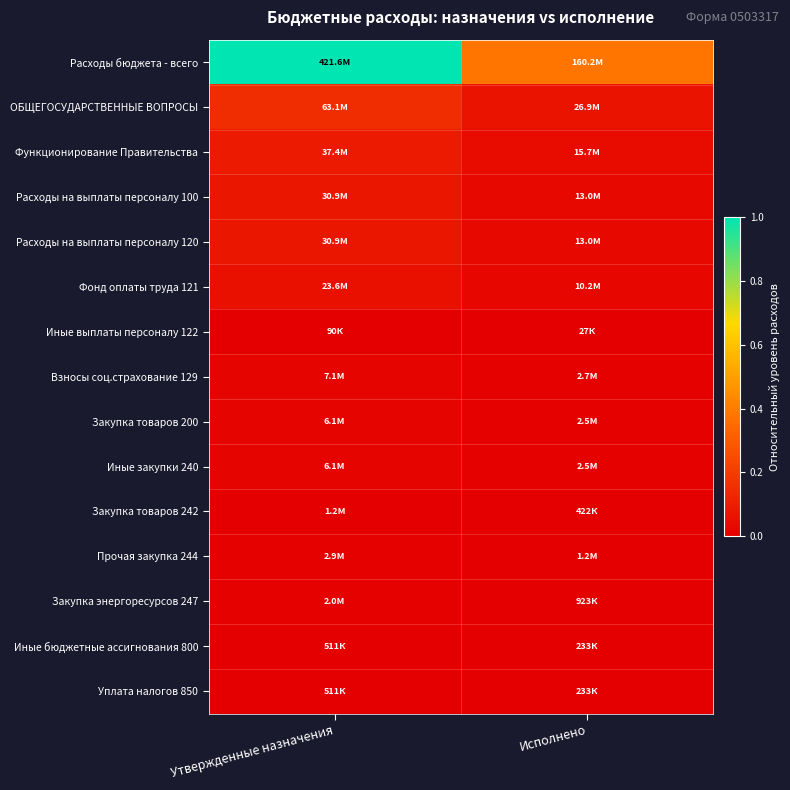

Reading left to right, transcribe all the data shown in this chart.

Расходы бюджета - всего: Утвержденные назначения=1.0	Исполнено=0.4
ОБЩЕГОСУДАРСТВЕННЫЕ ВОПРОСЫ: Утвержденные назначения=0.1	Исполнено=0.1
Функционирование Правительства: Утвержденные назначения=0.1	Исполнено=0.0
Расходы на выплаты персоналу 100: Утвержденные назначения=0.1	Исполнено=0.0
Расходы на выплаты персоналу 120: Утвержденные назначения=0.1	Исполнено=0.0
Фонд оплаты труда 121: Утвержденные назначения=0.1	Исполнено=0.0
Иные выплаты персоналу 122: Утвержденные назначения=0.0	Исполнено=0.0
Взносы соц.страхование 129: Утвержденные назначения=0.0	Исполнено=0.0
Закупка товаров 200: Утвержденные назначения=0.0	Исполнено=0.0
Иные закупки 240: Утвержденные назначения=0.0	Исполнено=0.0
Закупка товаров 242: Утвержденные назначения=0.0	Исполнено=0.0
Прочая закупка 244: Утвержденные назначения=0.0	Исполнено=0.0
Закупка энергоресурсов 247: Утвержденные назначения=0.0	Исполнено=0.0
Иные бюджетные ассигнования 800: Утвержденные назначения=0.0	Исполнено=0.0
Уплата налогов 850: Утвержденные назначения=0.0	Исполнено=0.0